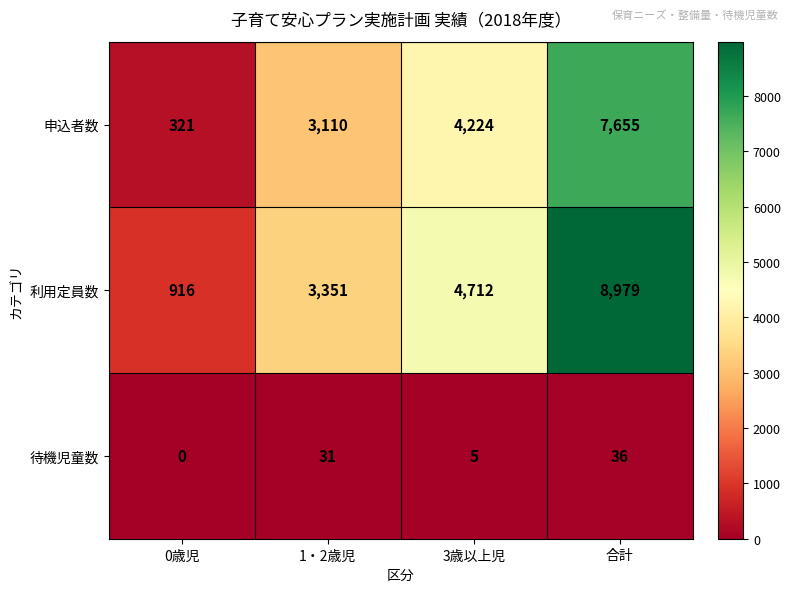

What is the total value across all series at 1・2歳児?

6492